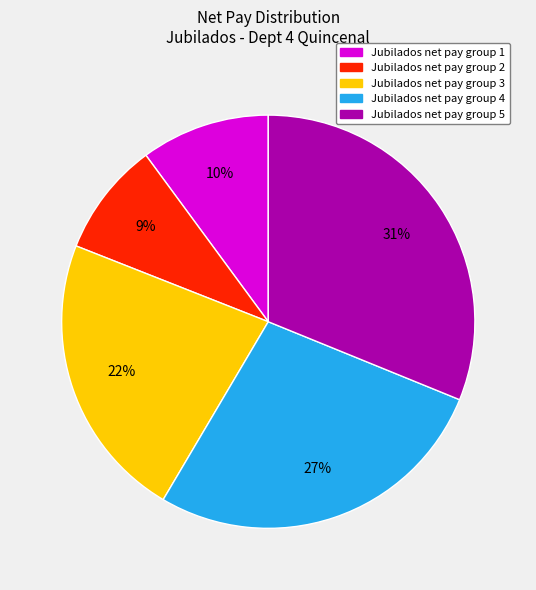

The Jubilados net pay group 3 slice represents 35% of the pie. True or false?

False